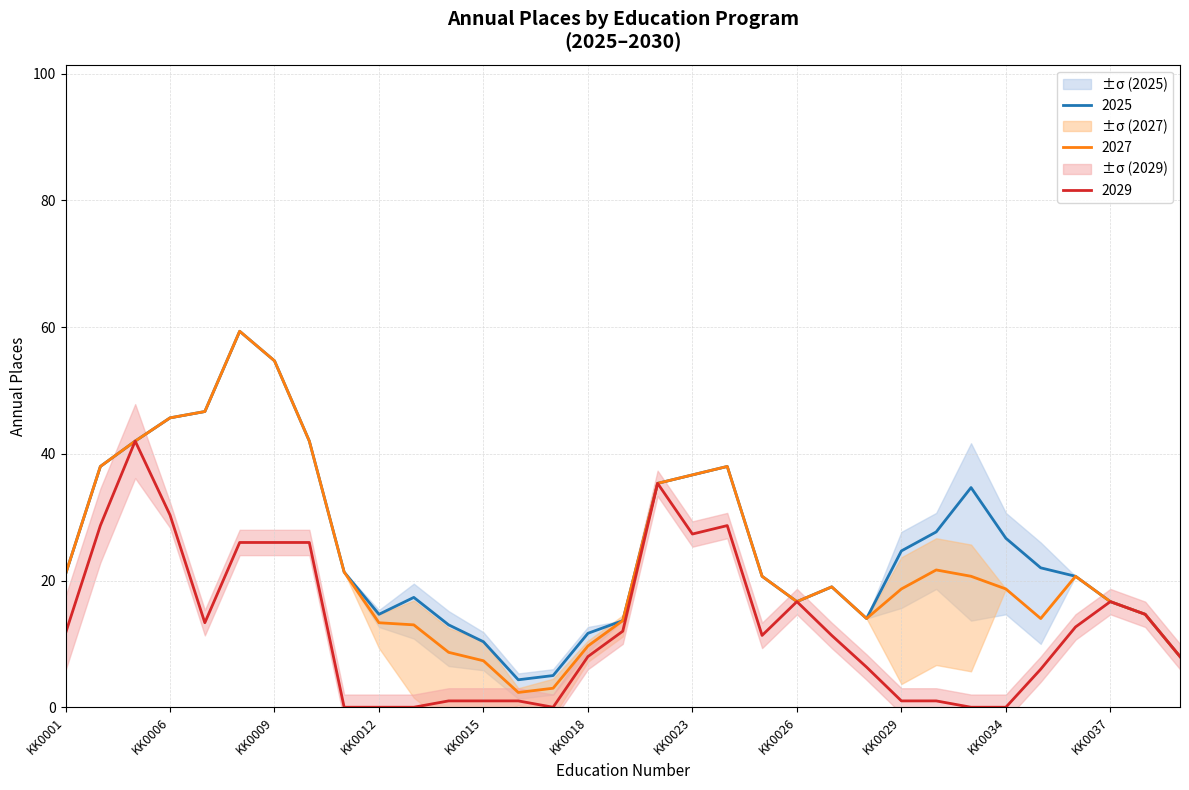

The value of Antal årsplatser 2028 at KK0007 is 70. True or false?

False